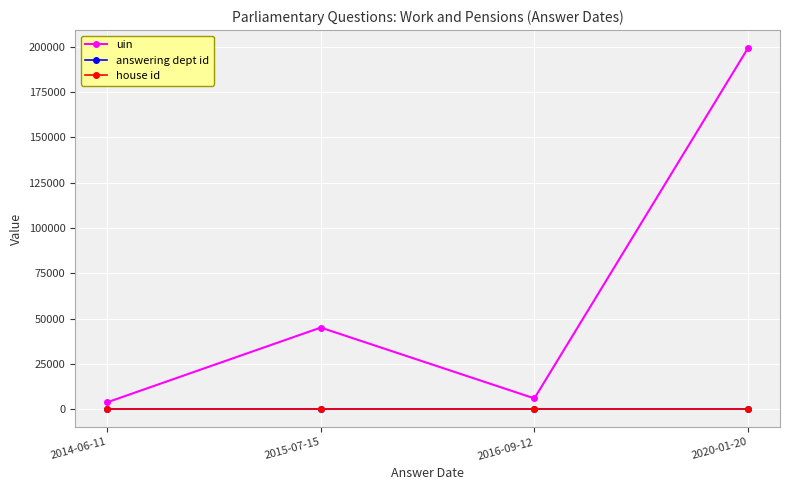

What is the maximum value for house id?

1